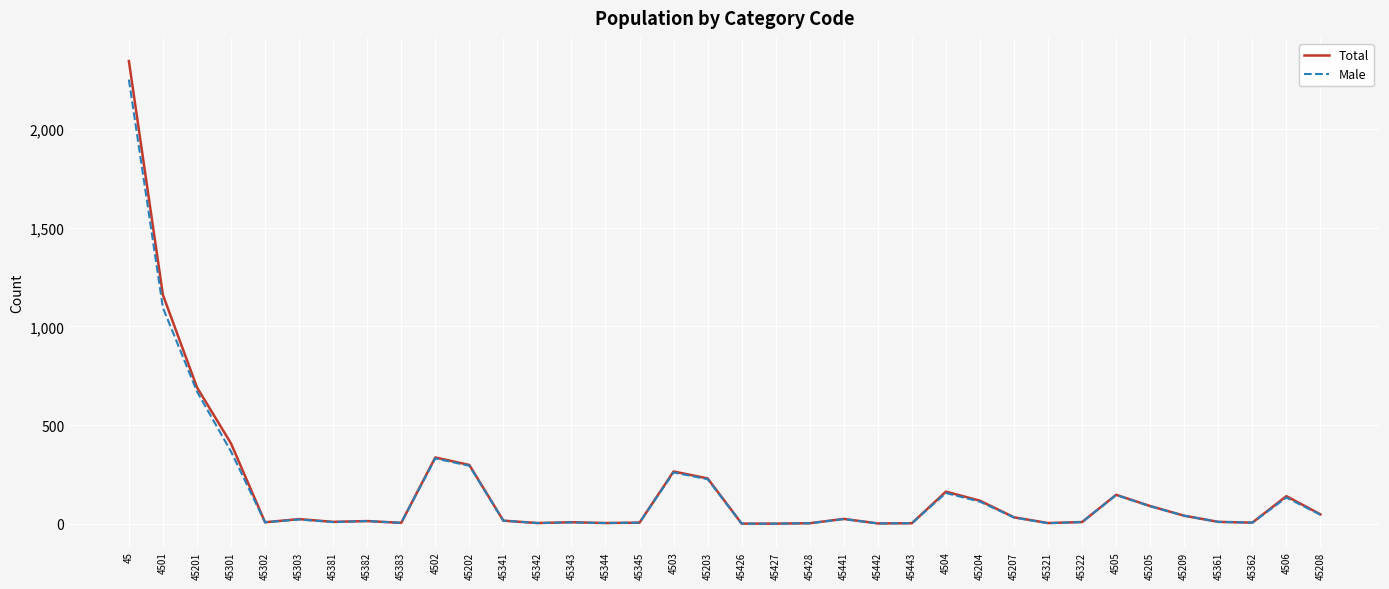

What is the maximum value shown in the chart?

2343